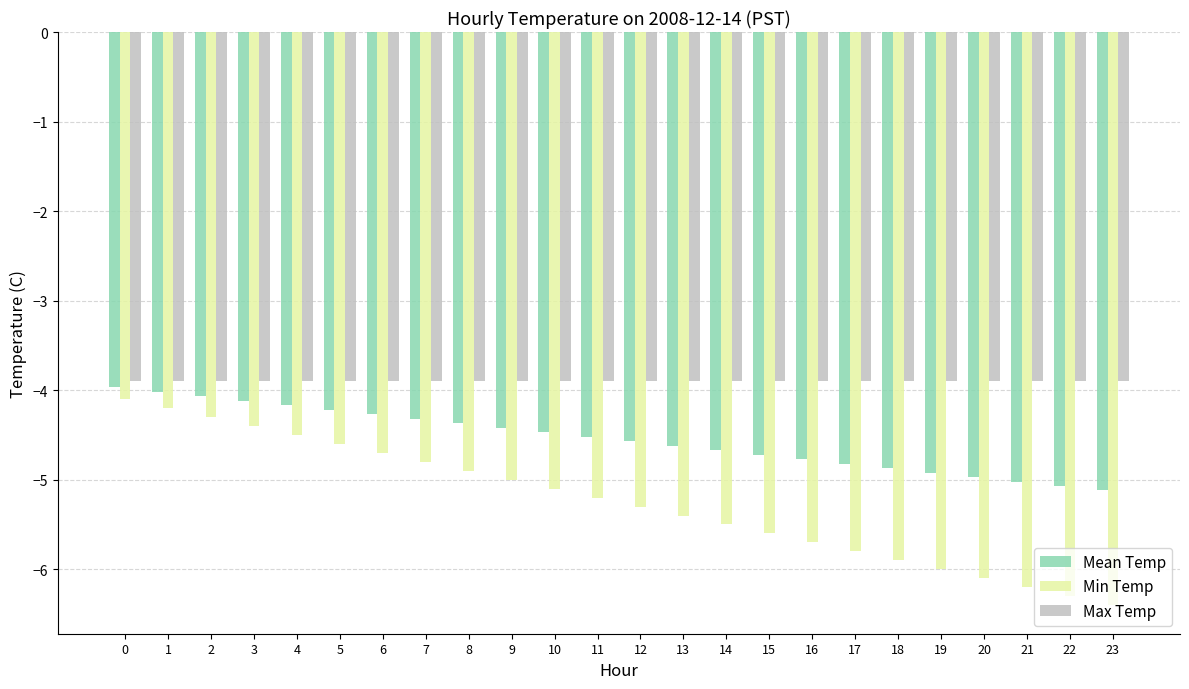

What is the total value across all series at 0?

-12.0